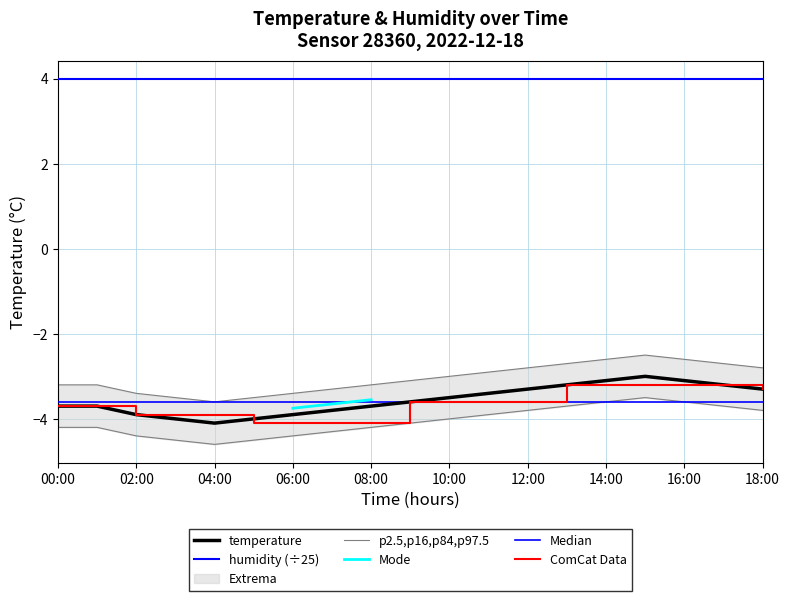

The chart shows a value of -5.8 at 05:00. True or false?

False